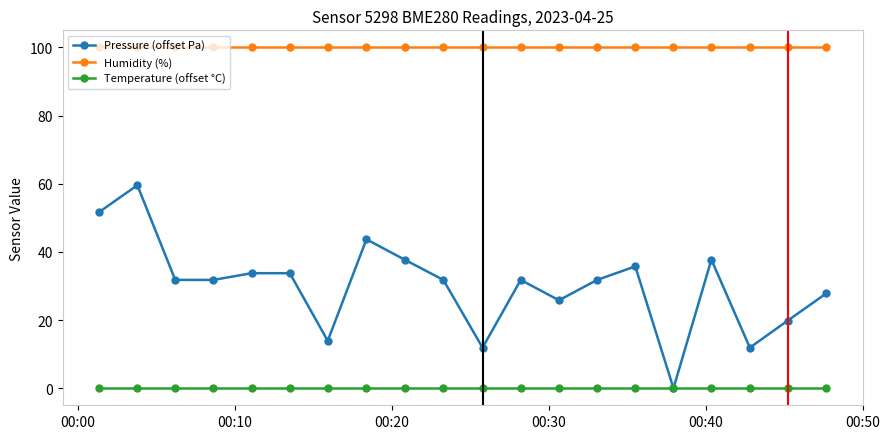

True or false: Temperature (offset °C) and Humidity (%) cross at least once.

False